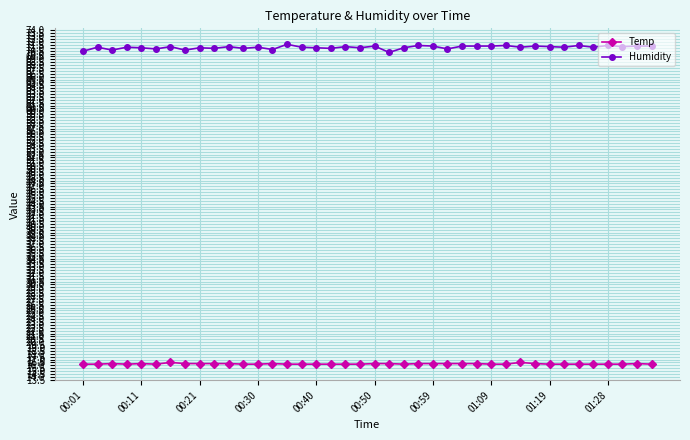

What is the difference between the second highest and minimum values in the Humidity series?

1.2